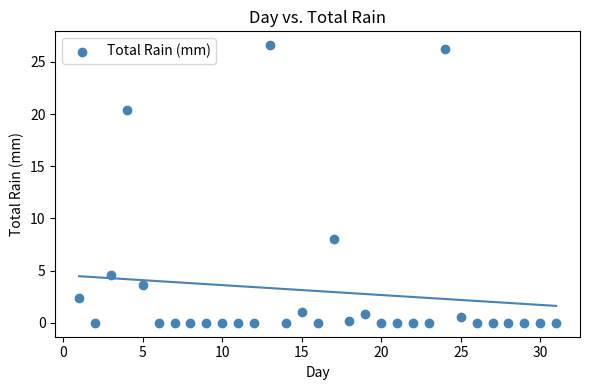

What is the range of X values (max minus min)?

30.0